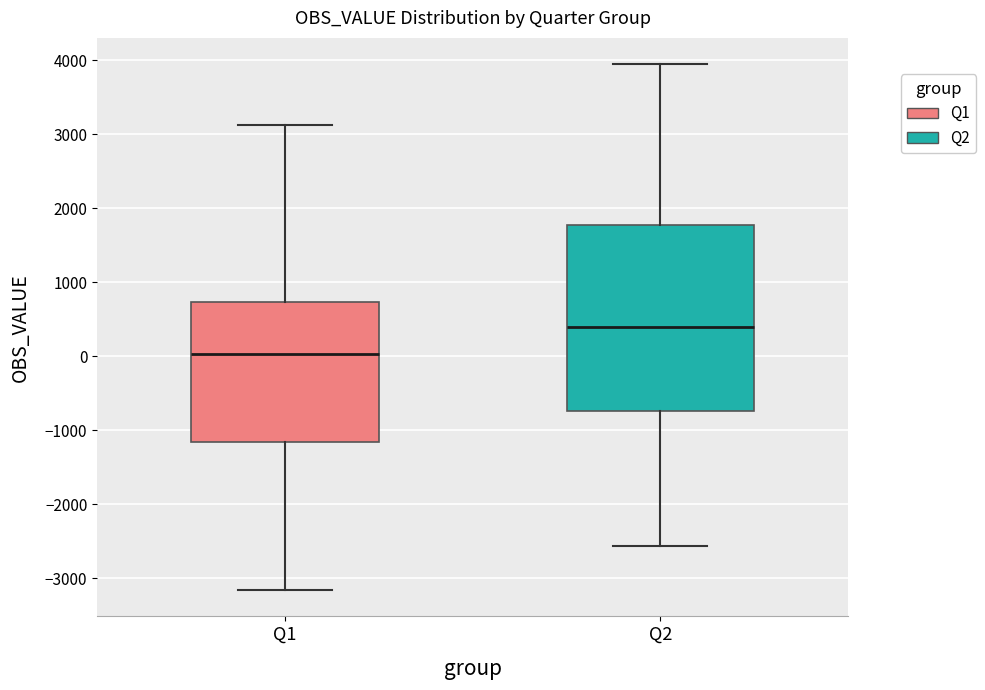

Where is the upper edge of the box for Q2 on the y-axis? The values are not printed on the chart, so give them approximately, as read against the axis.

1800